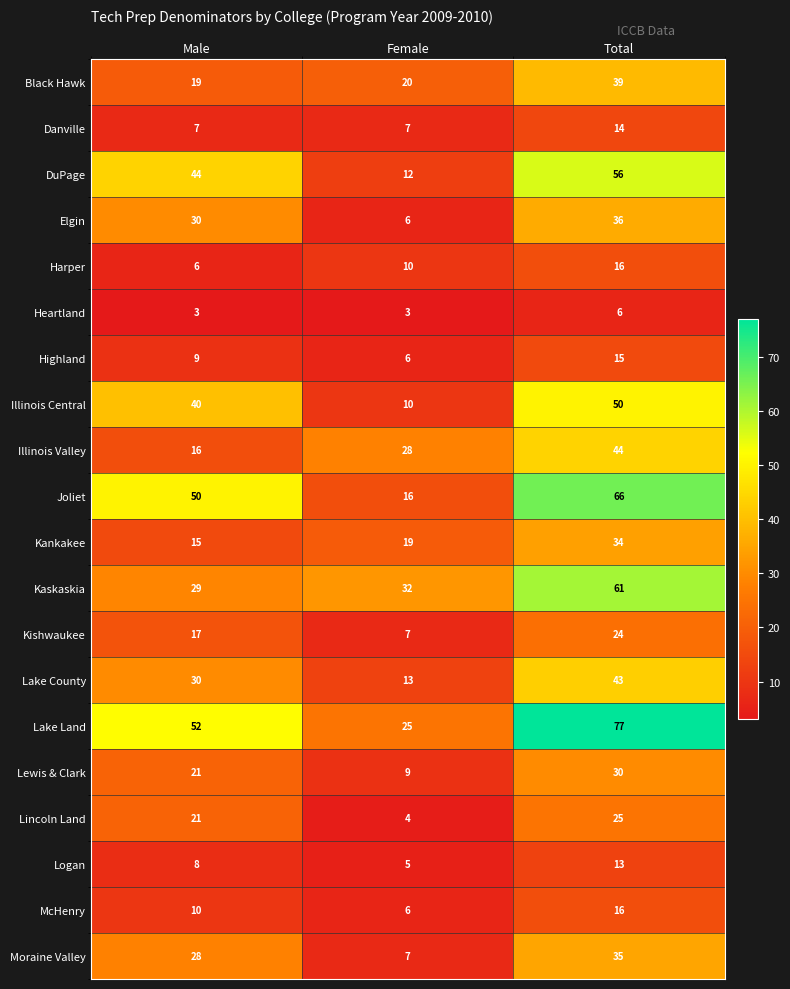

Which category has the lowest value in the DuPage series?

Female